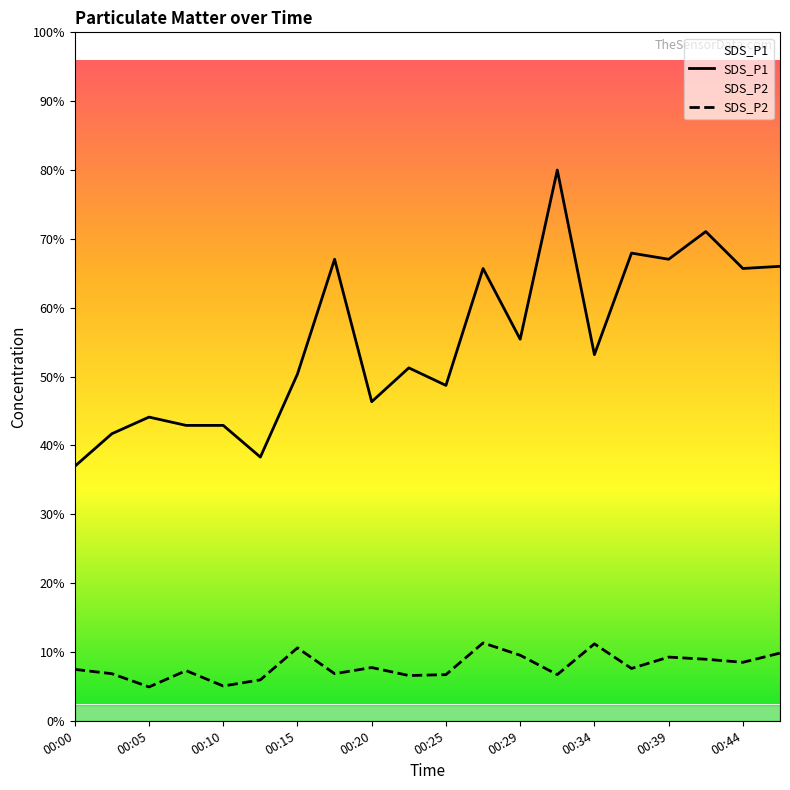

True or false: SDS_P1 and SDS_P2 intersect in this chart.

False